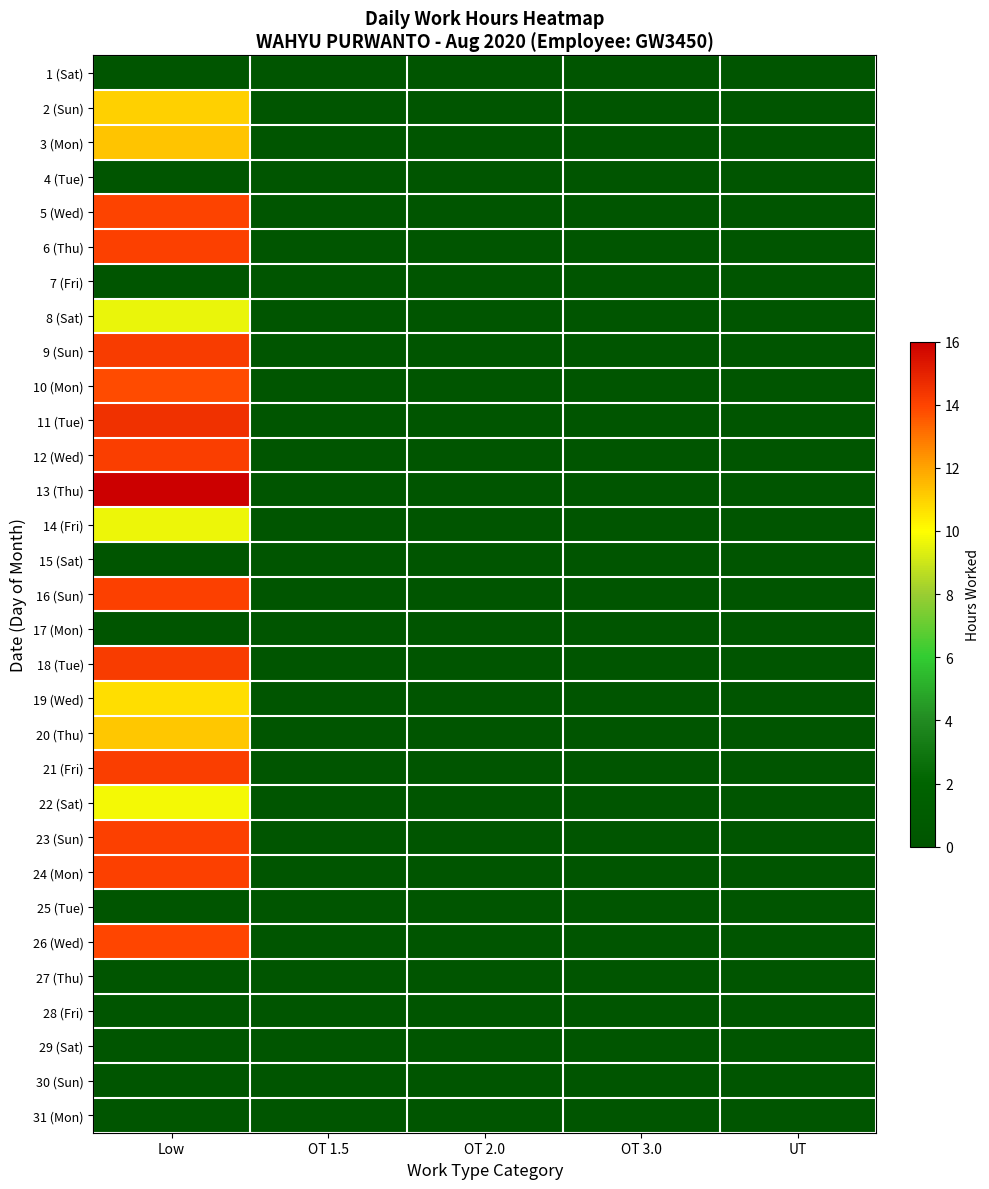

Reading left to right, transcribe all the data shown in this chart.

1 (Sat): Low=0.0	OT 1.5=0.0	OT 2.0=0.0	OT 3.0=0.0	UT=0.0
2 (Sun): Low=11.0	OT 1.5=0.0	OT 2.0=0.0	OT 3.0=0.0	UT=0.0
3 (Mon): Low=11.2	OT 1.5=0.0	OT 2.0=0.0	OT 3.0=0.0	UT=0.0
4 (Tue): Low=0.0	OT 1.5=0.0	OT 2.0=0.0	OT 3.0=0.0	UT=0.0
5 (Wed): Low=14.0	OT 1.5=0.0	OT 2.0=0.0	OT 3.0=0.0	UT=0.0
6 (Thu): Low=14.1	OT 1.5=0.0	OT 2.0=0.0	OT 3.0=0.0	UT=0.0
7 (Fri): Low=0.0	OT 1.5=0.0	OT 2.0=0.0	OT 3.0=0.0	UT=0.0
8 (Sat): Low=9.6	OT 1.5=0.0	OT 2.0=0.0	OT 3.0=0.0	UT=0.0
9 (Sun): Low=14.2	OT 1.5=0.0	OT 2.0=0.0	OT 3.0=0.0	UT=0.0
10 (Mon): Low=13.8	OT 1.5=0.0	OT 2.0=0.0	OT 3.0=0.0	UT=0.0
11 (Tue): Low=14.5	OT 1.5=0.0	OT 2.0=0.0	OT 3.0=0.0	UT=0.0
12 (Wed): Low=14.2	OT 1.5=0.0	OT 2.0=0.0	OT 3.0=0.0	UT=0.0
13 (Thu): Low=16.0	OT 1.5=0.0	OT 2.0=0.0	OT 3.0=0.0	UT=0.0
14 (Fri): Low=9.7	OT 1.5=0.0	OT 2.0=0.0	OT 3.0=0.0	UT=0.0
15 (Sat): Low=0.0	OT 1.5=0.0	OT 2.0=0.0	OT 3.0=0.0	UT=0.0
16 (Sun): Low=14.1	OT 1.5=0.0	OT 2.0=0.0	OT 3.0=0.0	UT=0.0
17 (Mon): Low=0.0	OT 1.5=0.0	OT 2.0=0.0	OT 3.0=0.0	UT=0.0
18 (Tue): Low=14.2	OT 1.5=0.0	OT 2.0=0.0	OT 3.0=0.0	UT=0.0
19 (Wed): Low=10.7	OT 1.5=0.0	OT 2.0=0.0	OT 3.0=0.0	UT=0.0
20 (Thu): Low=11.2	OT 1.5=0.0	OT 2.0=0.0	OT 3.0=0.0	UT=0.0
21 (Fri): Low=14.1	OT 1.5=0.0	OT 2.0=0.0	OT 3.0=0.0	UT=0.0
22 (Sat): Low=9.8	OT 1.5=0.0	OT 2.0=0.0	OT 3.0=0.0	UT=0.0
23 (Sun): Low=14.1	OT 1.5=0.0	OT 2.0=0.0	OT 3.0=0.0	UT=0.0
24 (Mon): Low=14.1	OT 1.5=0.0	OT 2.0=0.0	OT 3.0=0.0	UT=0.0
25 (Tue): Low=0.0	OT 1.5=0.0	OT 2.0=0.0	OT 3.0=0.0	UT=0.0
26 (Wed): Low=13.9	OT 1.5=0.0	OT 2.0=0.0	OT 3.0=0.0	UT=0.0
27 (Thu): Low=0.0	OT 1.5=0.0	OT 2.0=0.0	OT 3.0=0.0	UT=0.0
28 (Fri): Low=0.0	OT 1.5=0.0	OT 2.0=0.0	OT 3.0=0.0	UT=0.0
29 (Sat): Low=0.0	OT 1.5=0.0	OT 2.0=0.0	OT 3.0=0.0	UT=0.0
30 (Sun): Low=0.0	OT 1.5=0.0	OT 2.0=0.0	OT 3.0=0.0	UT=0.0
31 (Mon): Low=0.0	OT 1.5=0.0	OT 2.0=0.0	OT 3.0=0.0	UT=0.0